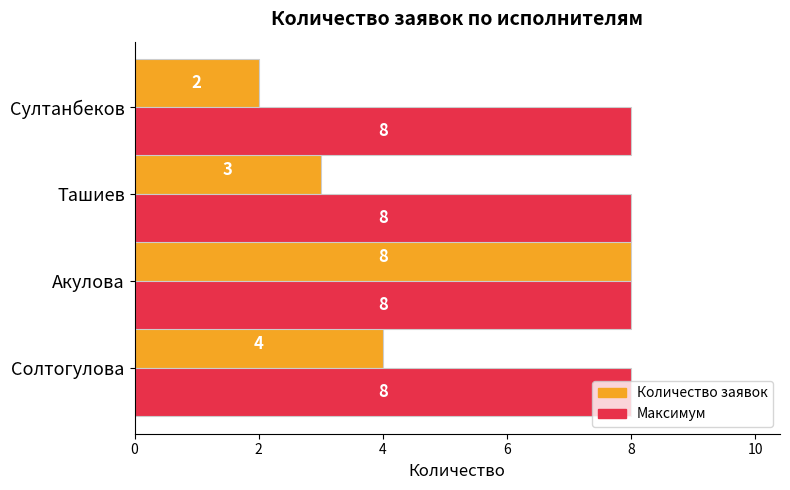

What is the difference between the maximum and minimum values in the Количество заявок series?

6